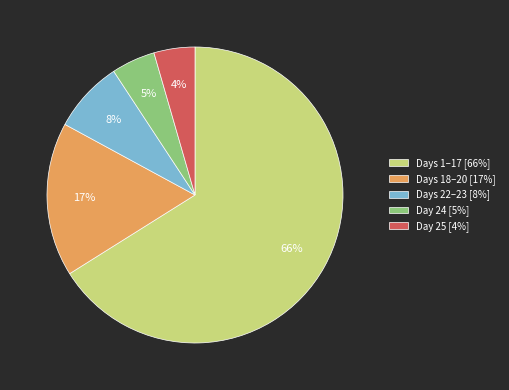

Does any single category account for the majority?

Yes